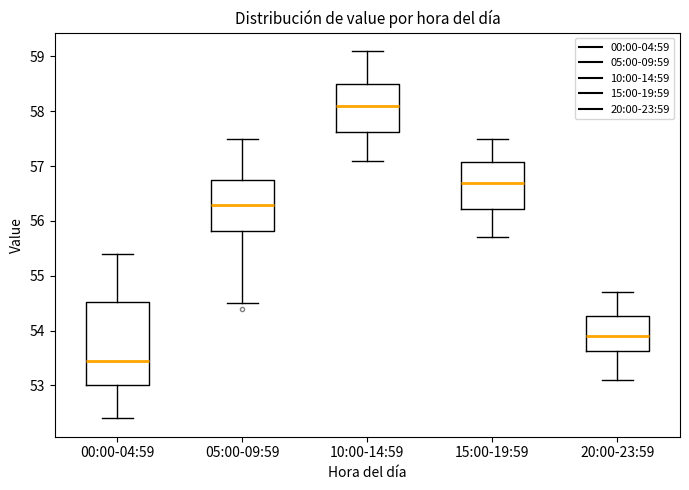

Reading left to right, read every box against the y-axis: the position of its median line, the range the box covers, and the ends of its whiskers. The values are not printed on the chart, so give them approximately, as read against the axis.

00:00-04:59: median 53.5, box 53.0 to 54.5, whiskers 52.4 to 55.4
05:00-09:59: median 56.3, box 55.8 to 56.8, whiskers 54.5 to 57.5
10:00-14:59: median 58.1, box 57.6 to 58.5, whiskers 57.1 to 59.1
15:00-19:59: median 56.7, box 56.2 to 57.1, whiskers 55.7 to 57.5
20:00-23:59: median 53.9, box 53.6 to 54.3, whiskers 53.1 to 54.7